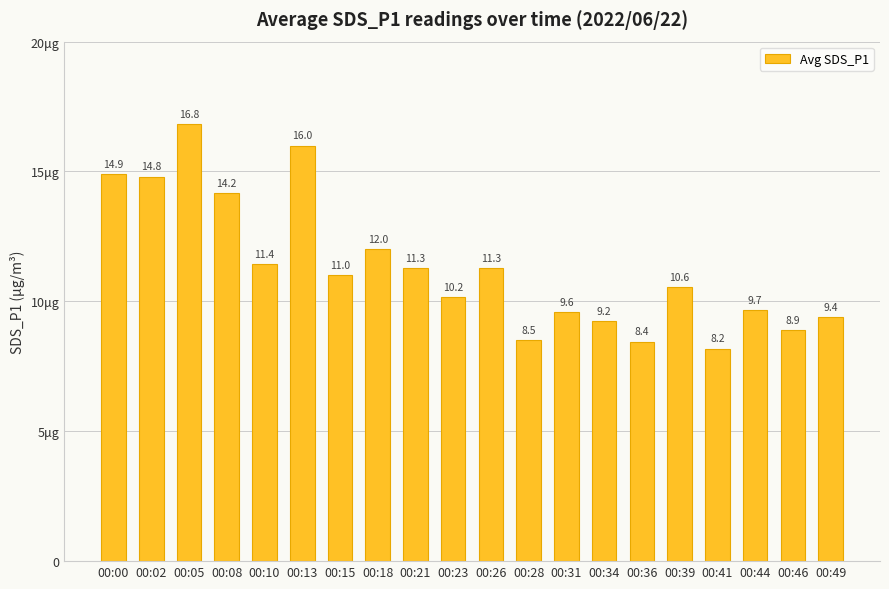

Where is the data nearest to the value 12?

00:18